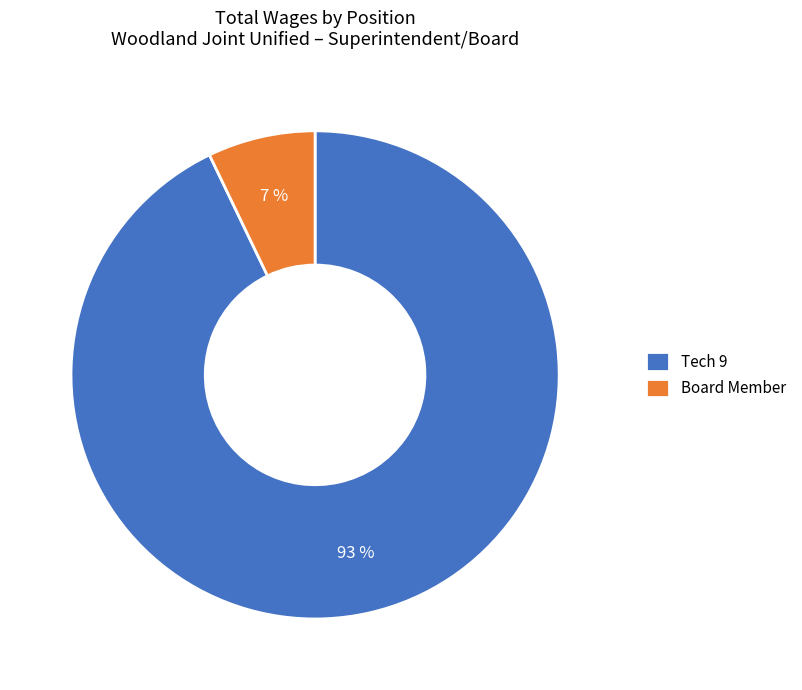

Combined, do Tech 9 and Board Member account for over 50%?

Yes